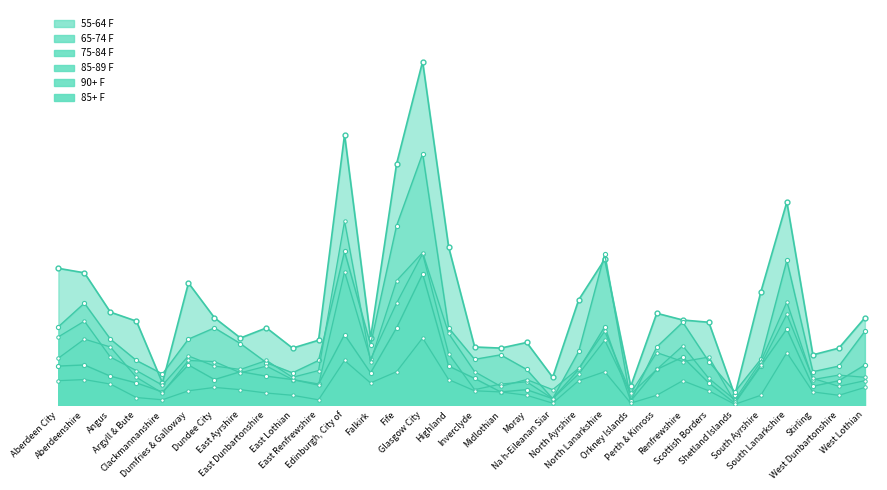

Reading right to left, list all the values displayed in this chart.

75-84 F: 66	35	30	129	41	12	39	74	52	4	135	48	6	32	45	41	69	224	160	54	137	40	29	38	55	69	59	28	40	59	91	70
65-74 F: 36	22	17	68	35	2	20	43	32	4	70	32	6	14	12	24	35	117	69	29	63	19	23	26	30	23	36	12	20	26	36	35
85-89 F: 25	27	23	92	39	5	24	53	32	10	58	28	6	21	19	14	46	135	91	41	119	18	23	35	29	39	40	11	25	52	59	42
90+ F: 22	17	24	81	36	3	43	39	47	11	66	33	14	23	17	30	64	136	111	39	164	31	25	40	32	35	44	18	31	43	75	61
85+ F: 78	51	45	181	101	9	74	76	82	17	130	94	25	56	51	52	141	306	215	60	241	58	51	69	60	78	109	20	75	83	118	122
55-64 F: 16	9	12	47	9	1	13	22	9	2	30	22	2	9	12	13	23	60	30	20	40	5	9	11	14	16	13	5	7	19	23	22